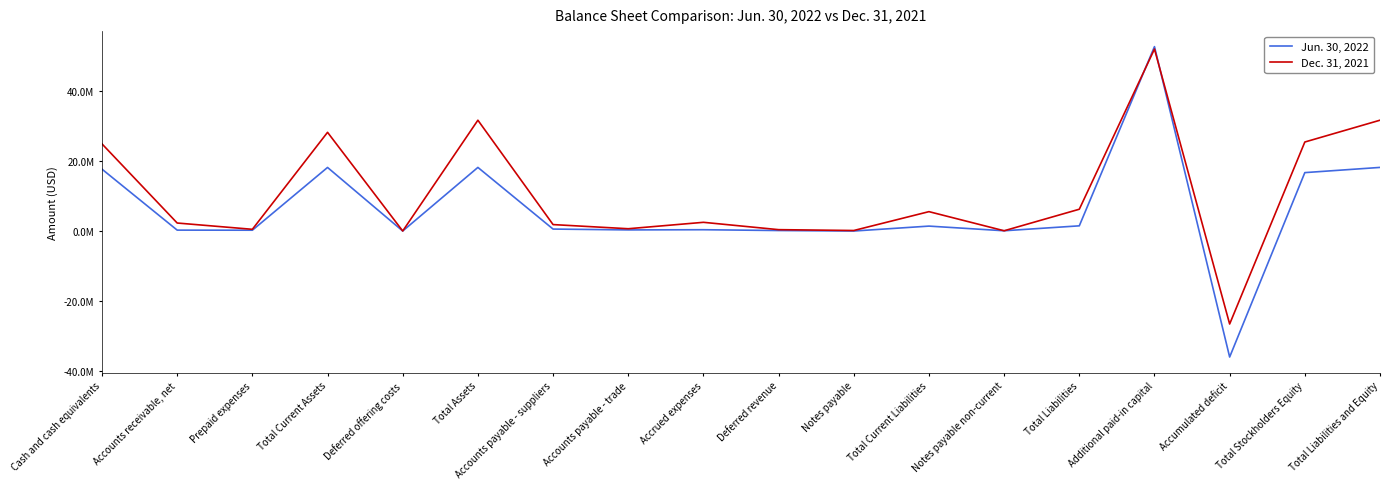

The Dec. 31, 2021 series shows 13582 at Deferred offering costs. True or false?

False